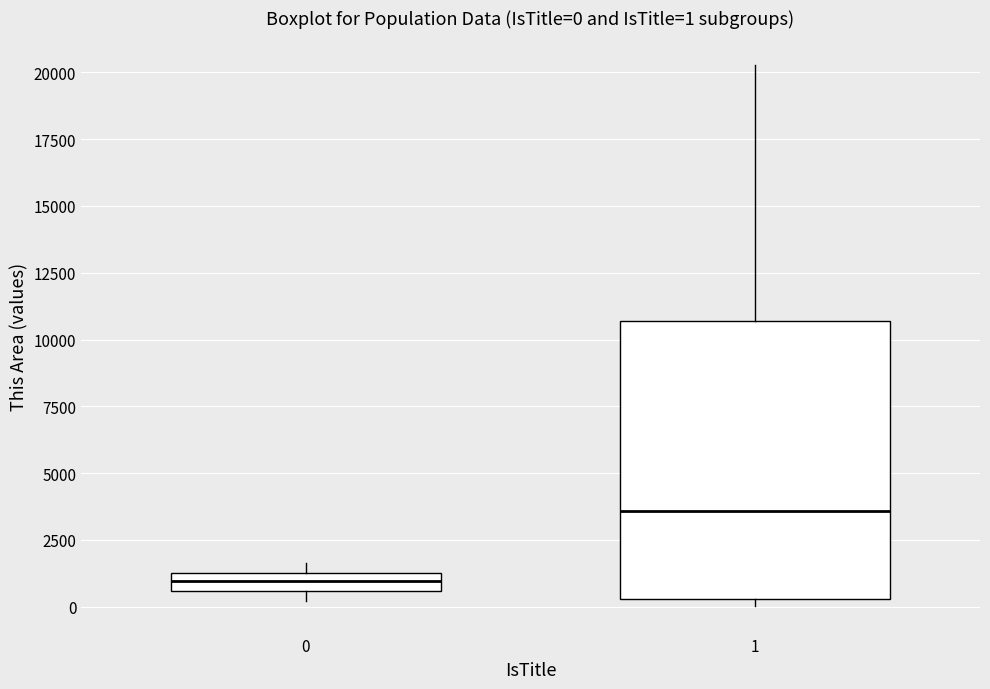

Which box has the highest median line?

1